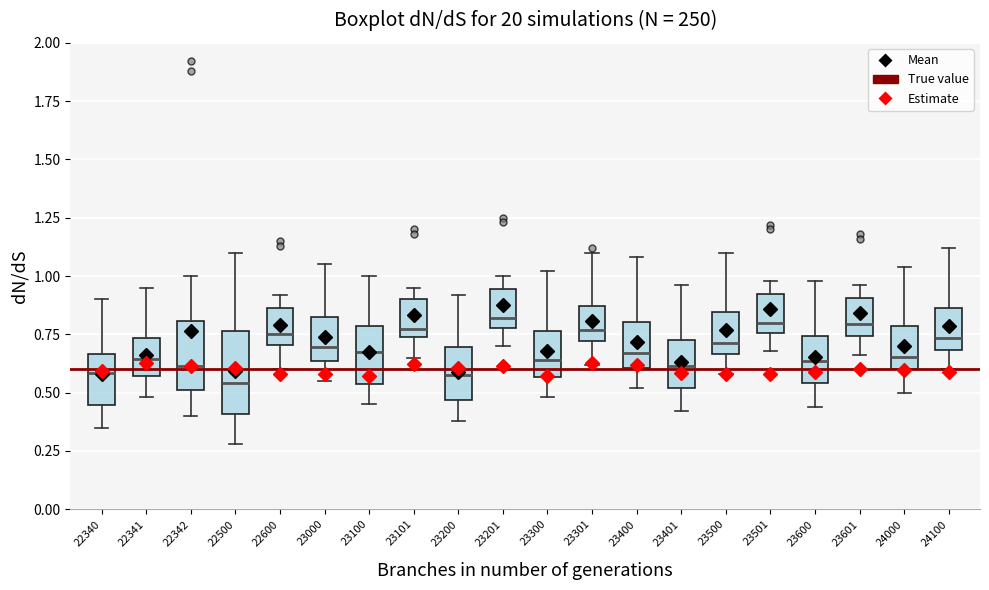

Reading left to right, transcribe this box plot: for each box, give where its median line is, the range the box spans, and where its two whiskers end, as read against the y-axis. The values are not printed on the chart, so give them approximately, as read against the axis.

22340: median 0.60, box 0.45 to 0.65, whiskers 0.35 to 0.90
22341: median 0.65, box 0.55 to 0.75, whiskers 0.50 to 0.95
22342: median 0.60, box 0.50 to 0.80, whiskers 0.40 to 1.00
22500: median 0.55, box 0.40 to 0.75, whiskers 0.30 to 1.10
22600: median 0.75, box 0.70 to 0.85, whiskers 0.60 to 0.90
23000: median 0.70, box 0.65 to 0.85, whiskers 0.55 to 1.05
23100: median 0.70, box 0.55 to 0.80, whiskers 0.45 to 1.00
23101: median 0.80, box 0.75 to 0.90, whiskers 0.65 to 0.95
23200: median 0.60, box 0.45 to 0.70, whiskers 0.40 to 0.90
23201: median 0.80 (just above the box's lower edge), box 0.80 to 0.95, whiskers 0.70 to 1.00
23300: median 0.65, box 0.55 to 0.75, whiskers 0.50 to 1.00
23301: median 0.75, box 0.70 to 0.85, whiskers 0.60 to 1.10
23400: median 0.65, box 0.60 to 0.80, whiskers 0.50 to 1.10
23401: median 0.60, box 0.50 to 0.75, whiskers 0.40 to 0.95
23500: median 0.70, box 0.65 to 0.85, whiskers 0.60 to 1.10
23501: median 0.80, box 0.75 to 0.95, whiskers 0.70 to 1.00
23600: median 0.65, box 0.55 to 0.75, whiskers 0.45 to 1.00
23601: median 0.80, box 0.75 to 0.90, whiskers 0.65 to 0.95
24000: median 0.65, box 0.60 to 0.80, whiskers 0.50 to 1.05
24100: median 0.75, box 0.70 to 0.85, whiskers 0.60 to 1.10